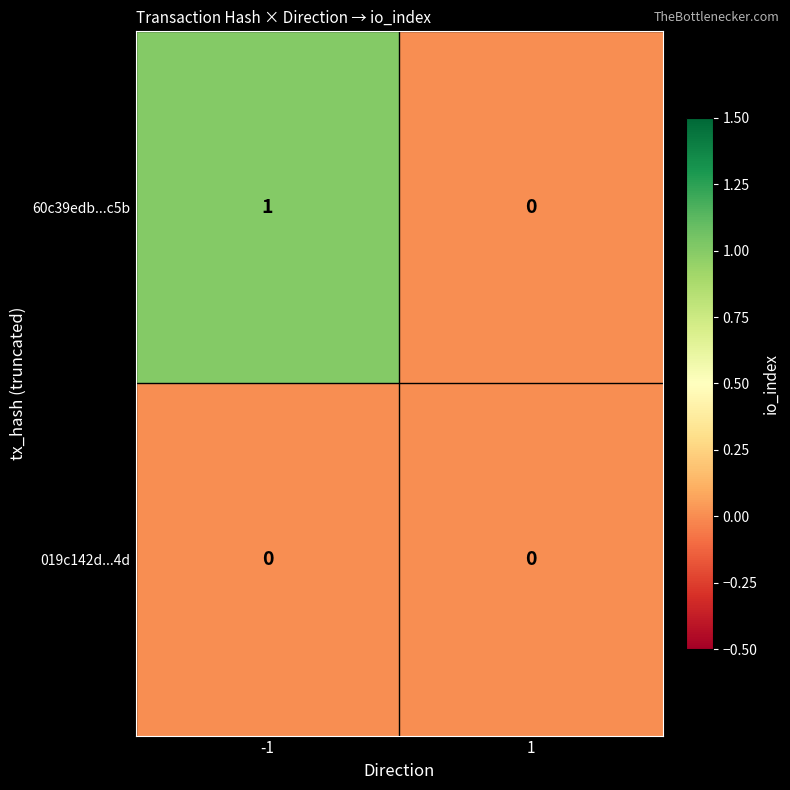

The 019c142d...4d series shows 0 at -1. True or false?

True